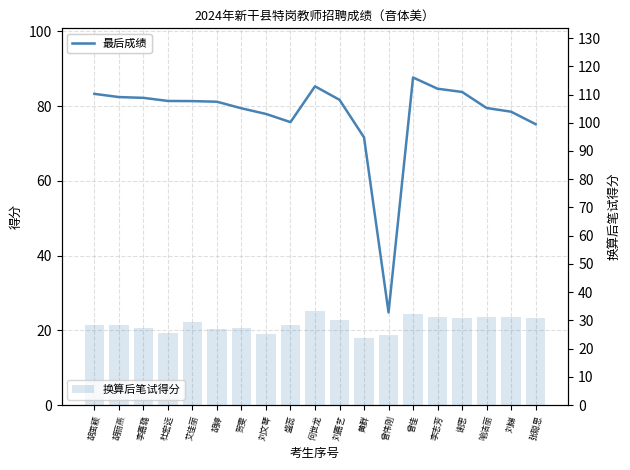

What is the lowest value of the 换算后笔试得分 series?

23.7